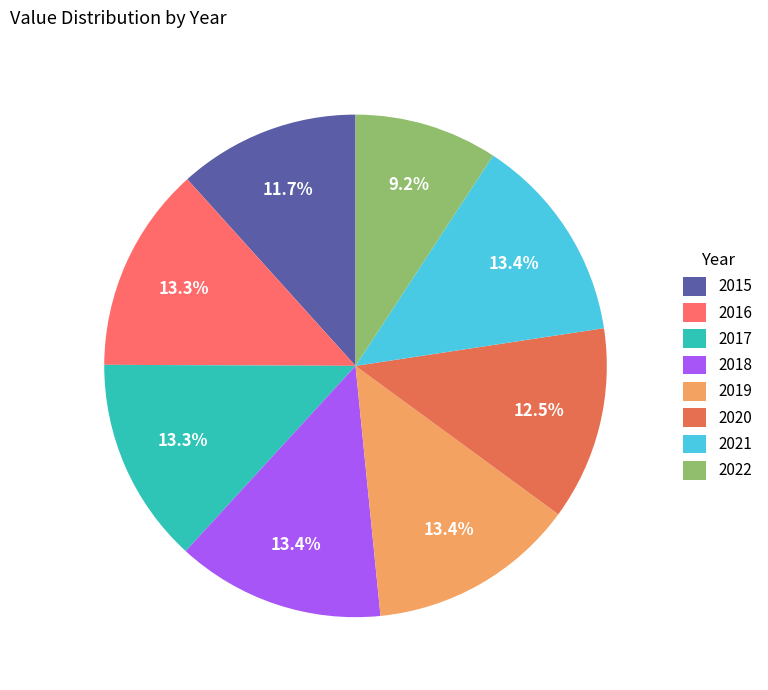

How many slices are in this pie chart?

8